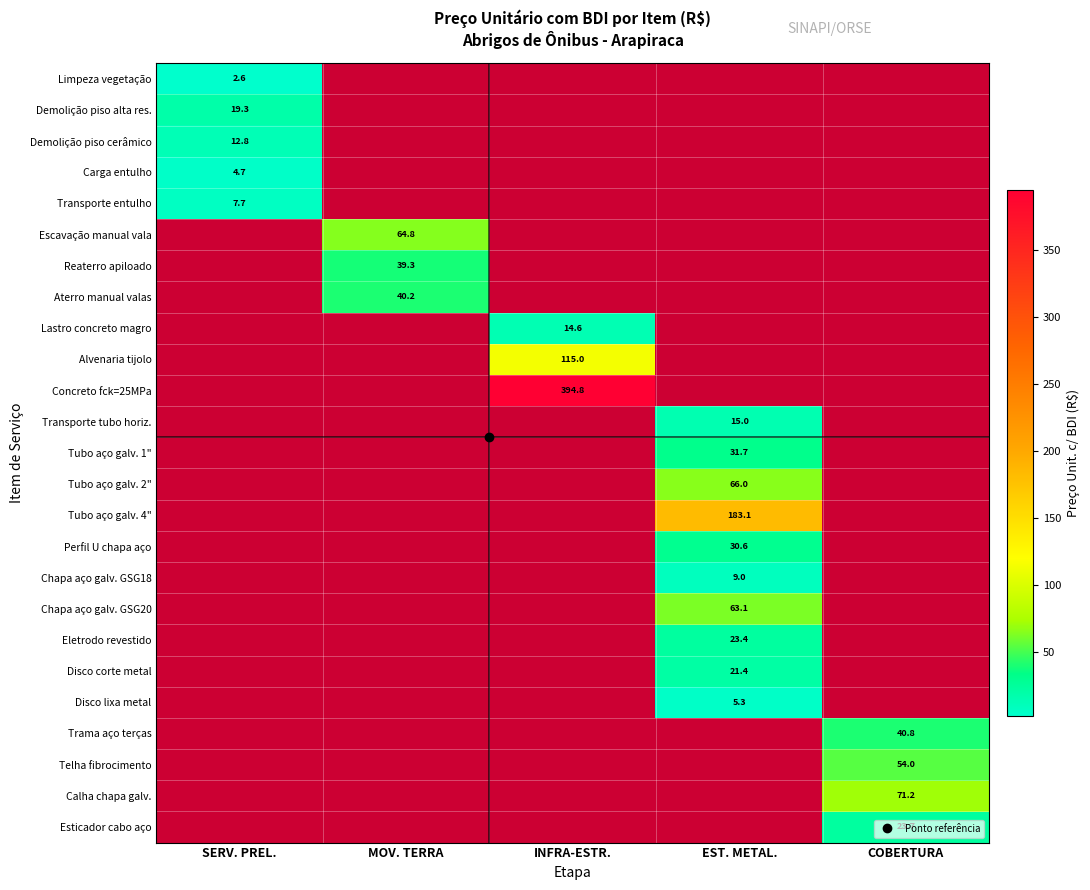

How many values in Reaterro apiloado are above zero?

1